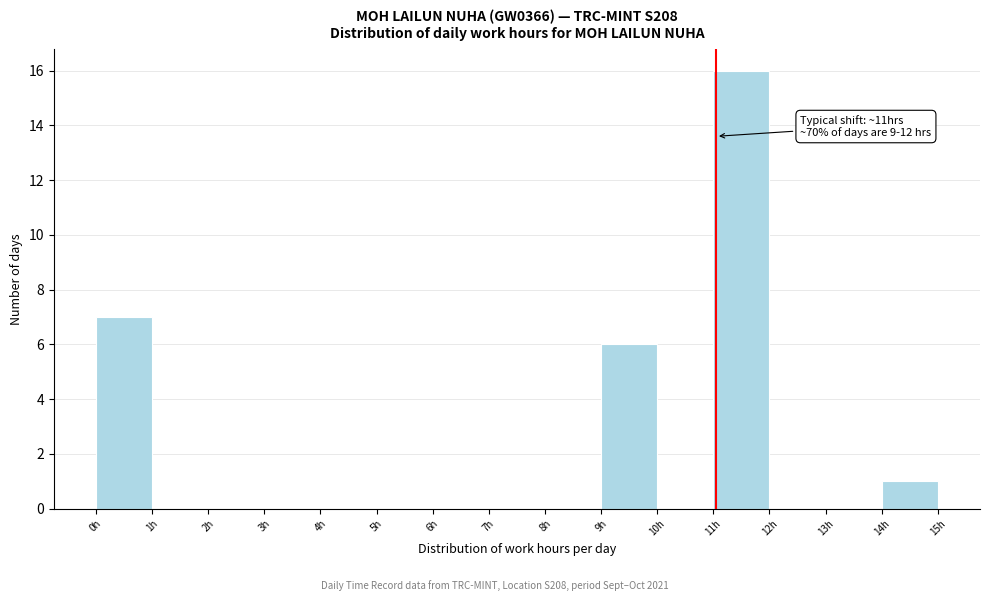

Over which range of the x-axis is the bar tallest?

11 to 12